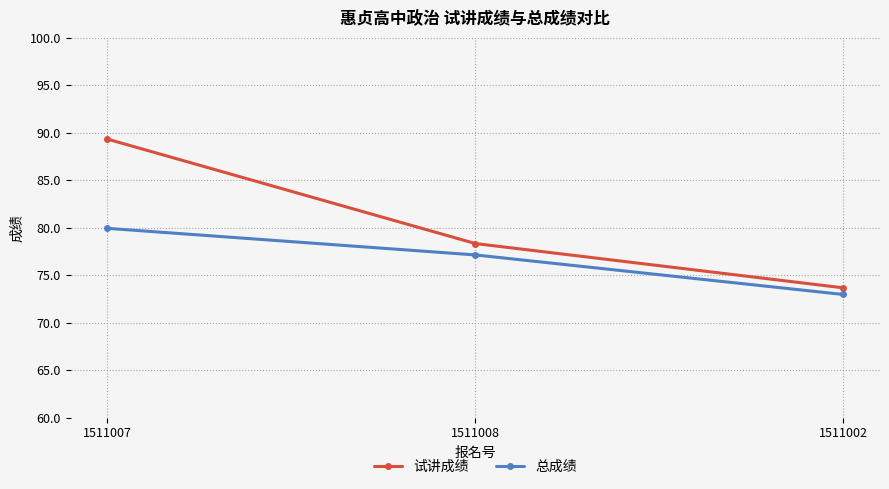

What is the total value across all series at 1511002?

146.6